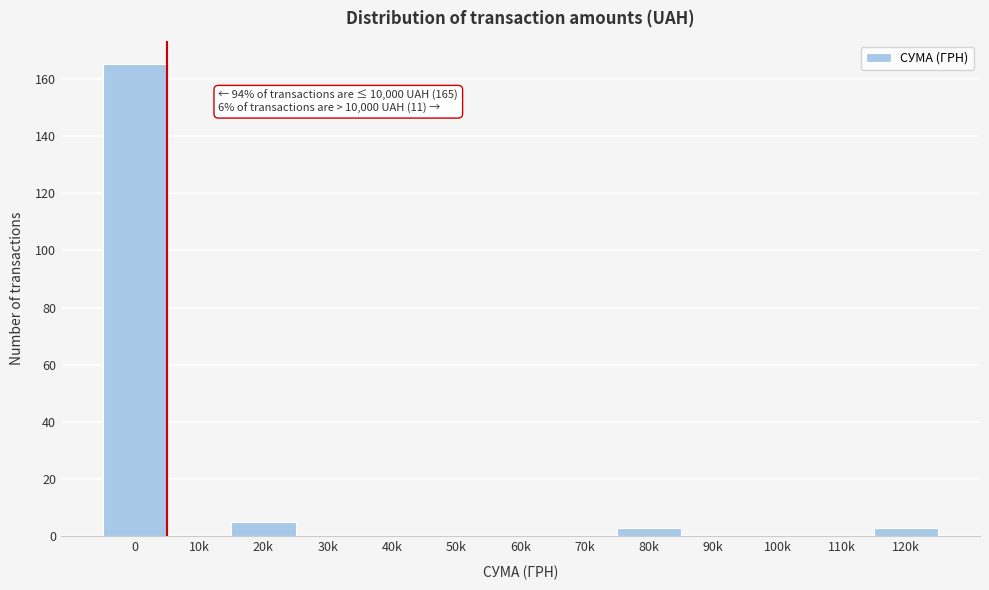

Reading left to right, extract all data points from this chart.

0=165	10k=0	20k=5	30k=0	40k=0	50k=0	60k=0	70k=0	80k=3	90k=0	100k=0	110k=0	120k=3